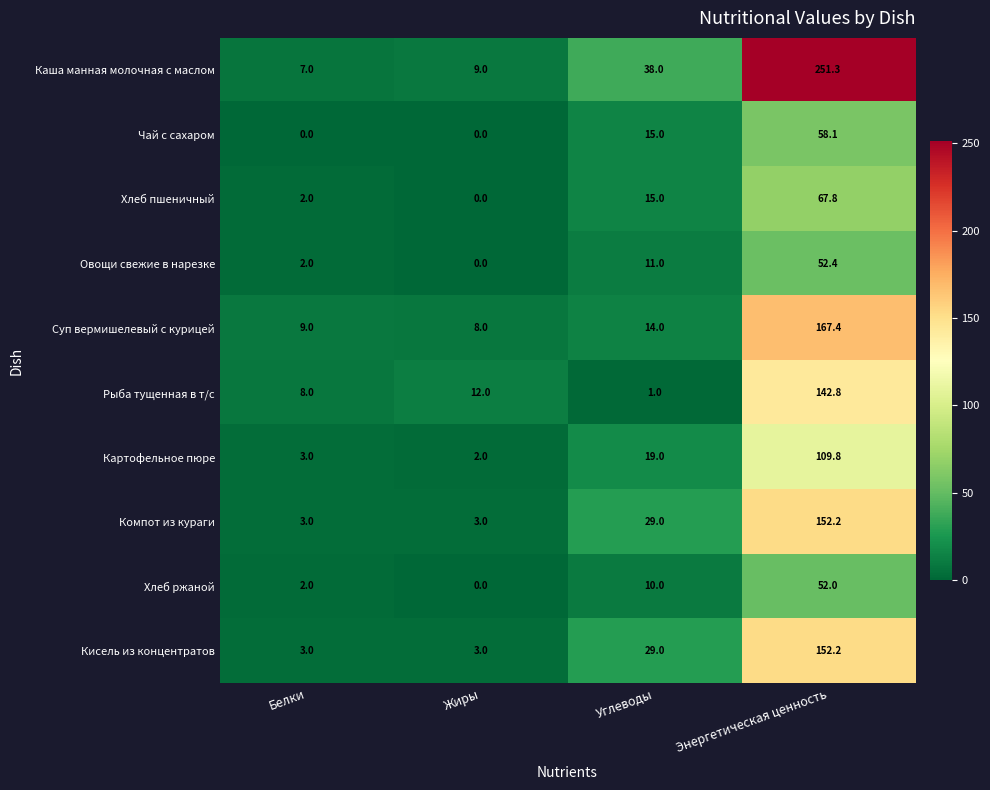

What is the difference between the maximum and second lowest values in the Картофельное пюре series?

106.8